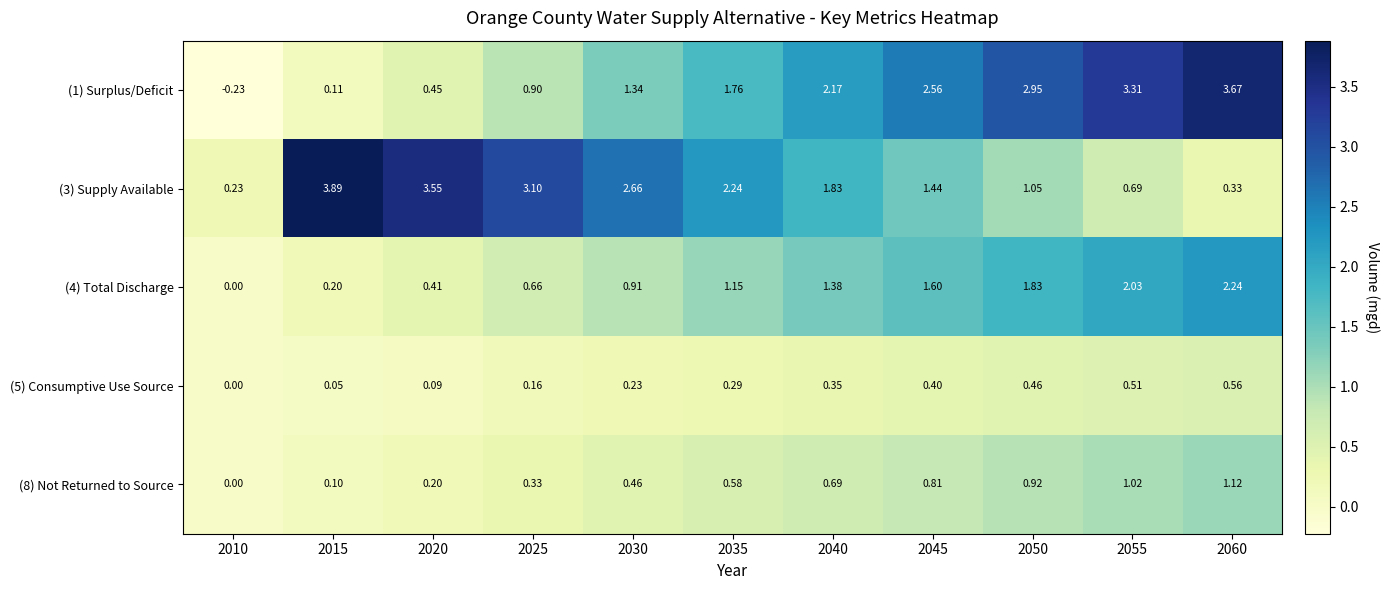

Is the value of (8) Not Returned to Source at 2035 greater than the value of (3) Supply Available at 2060?

Yes